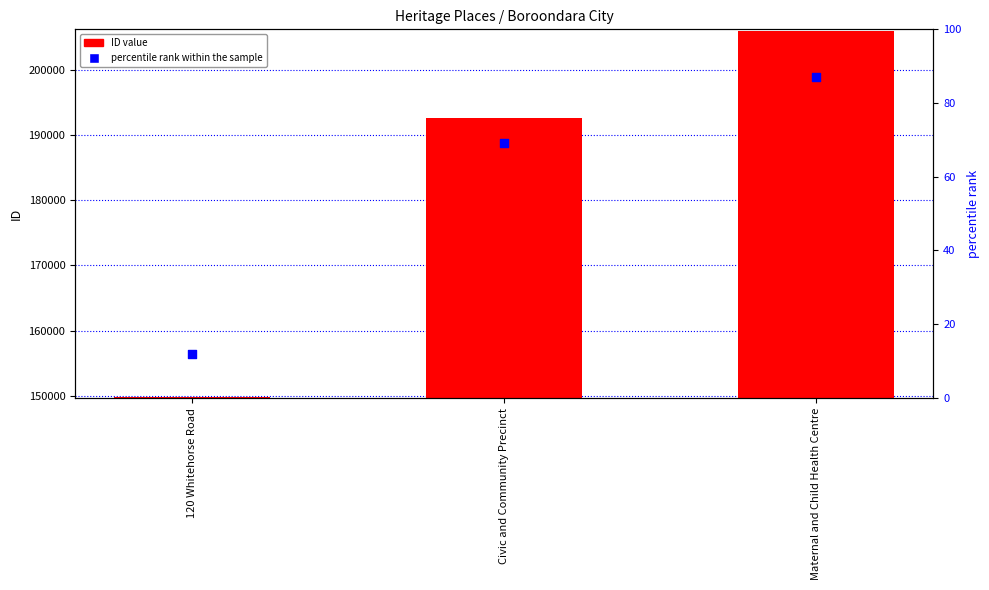

Which series contains the highest Y value?

ID